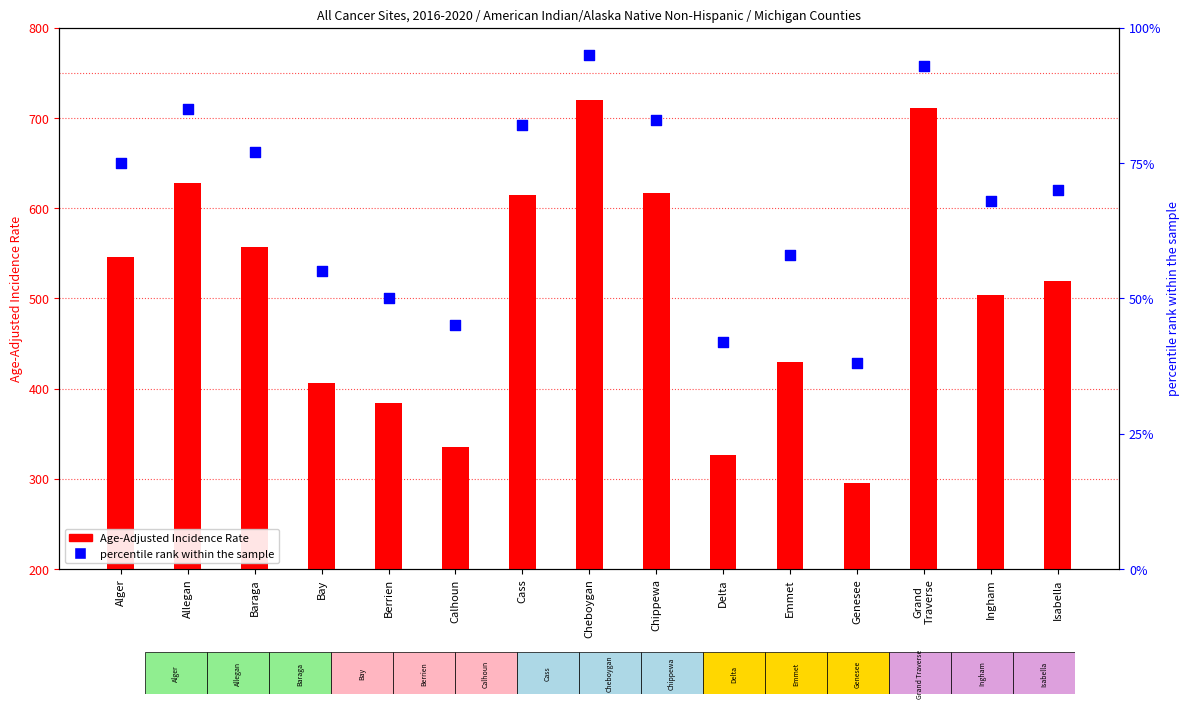

Which series reaches the minimum Y coordinate?

percentile rank within the sample